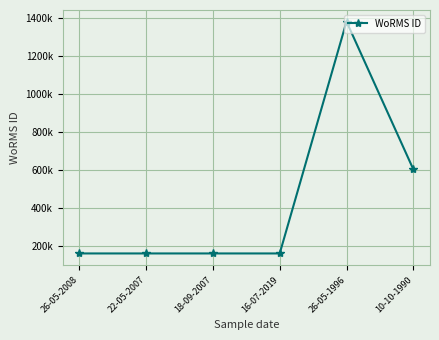

What is the value of the 6th point from the left?

603429